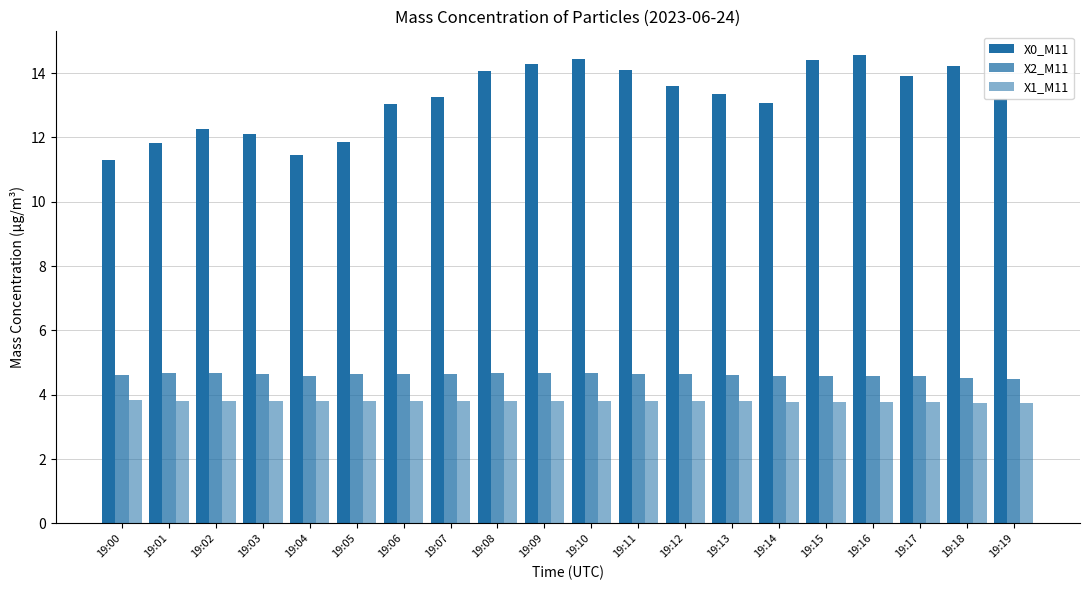

At how many categories does at least one series exceed 9?

20